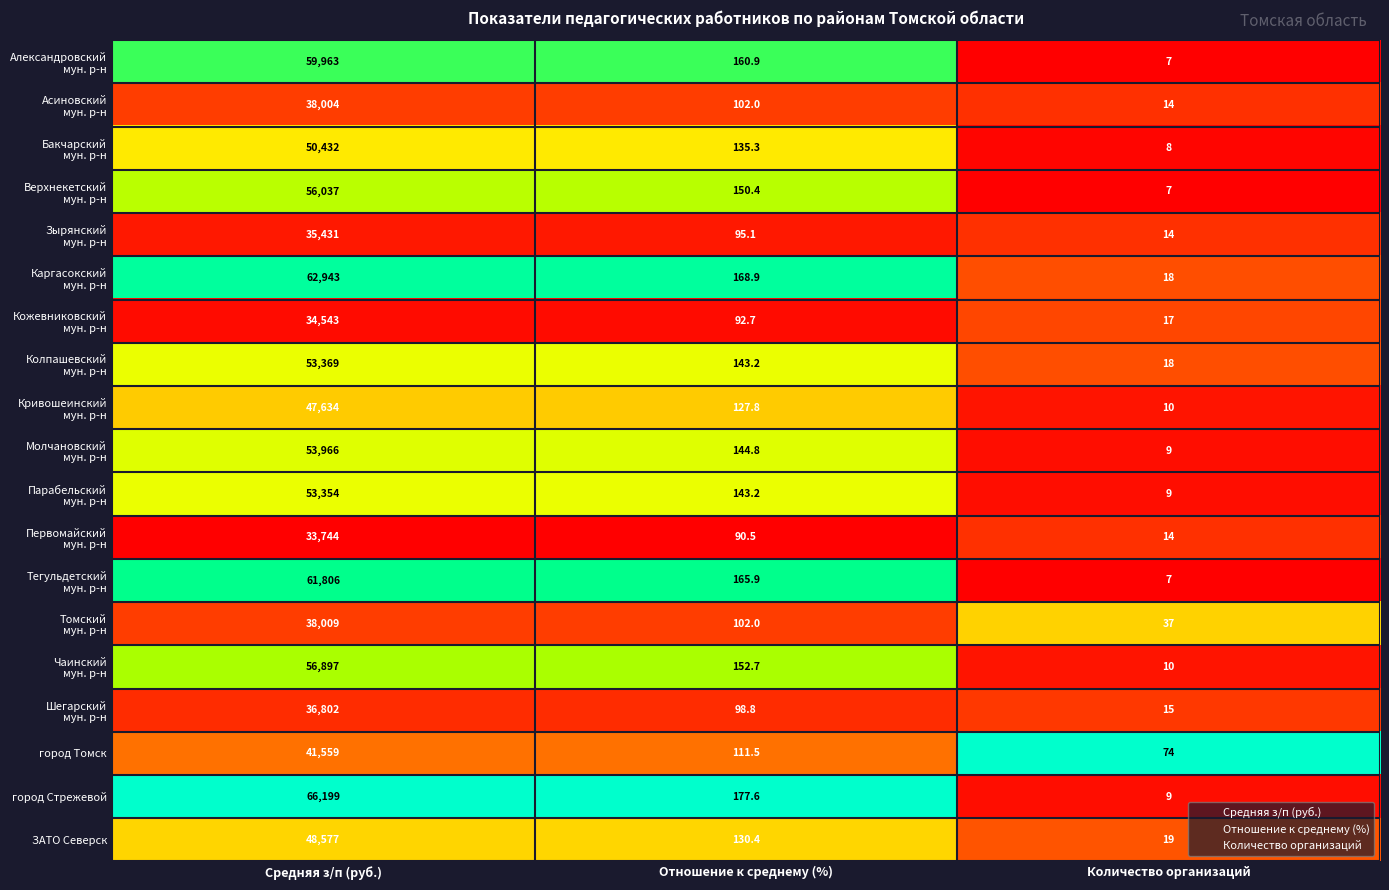

Is it true that ЗАТО Северск equals 130.4 at Отношение к среднему (%)?

True